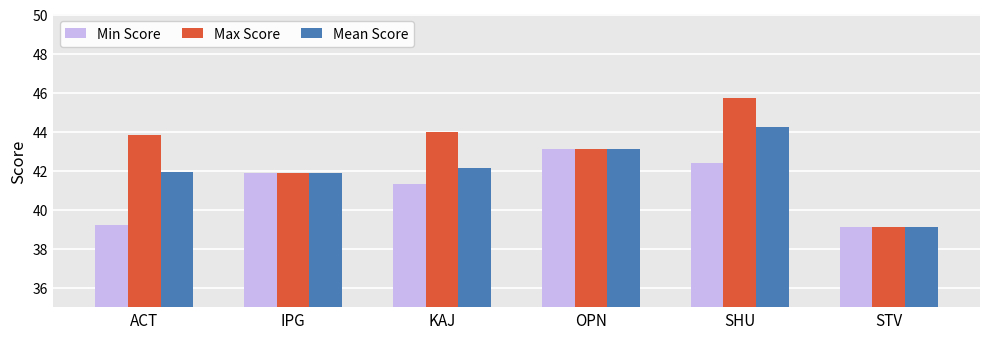

Which series has the largest total across all categories?

Max Score